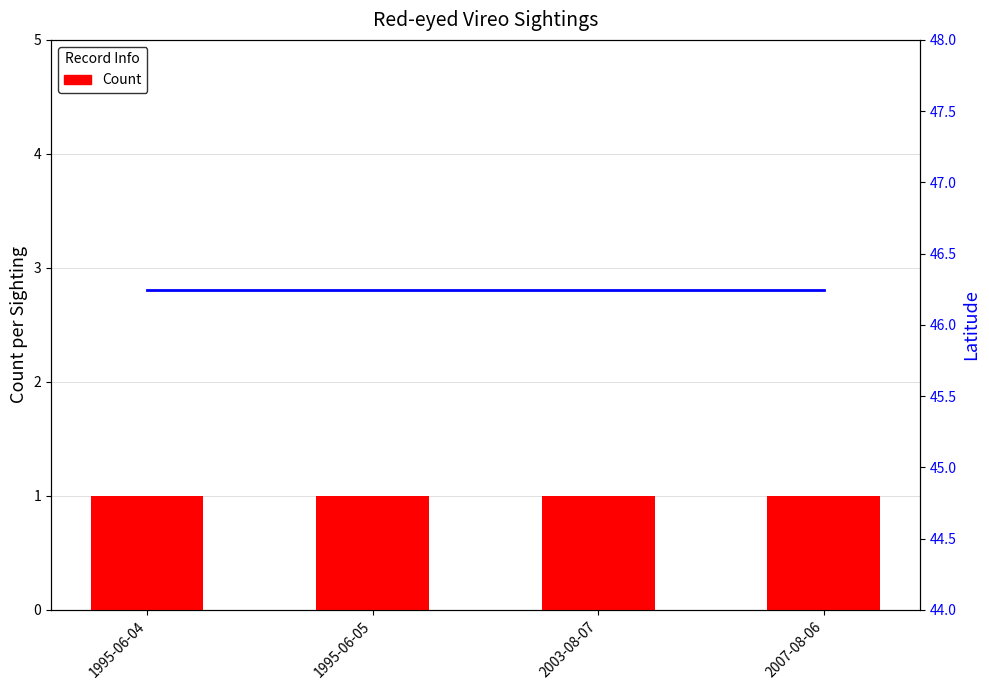

What is the sum of all Latitude values?

185.0